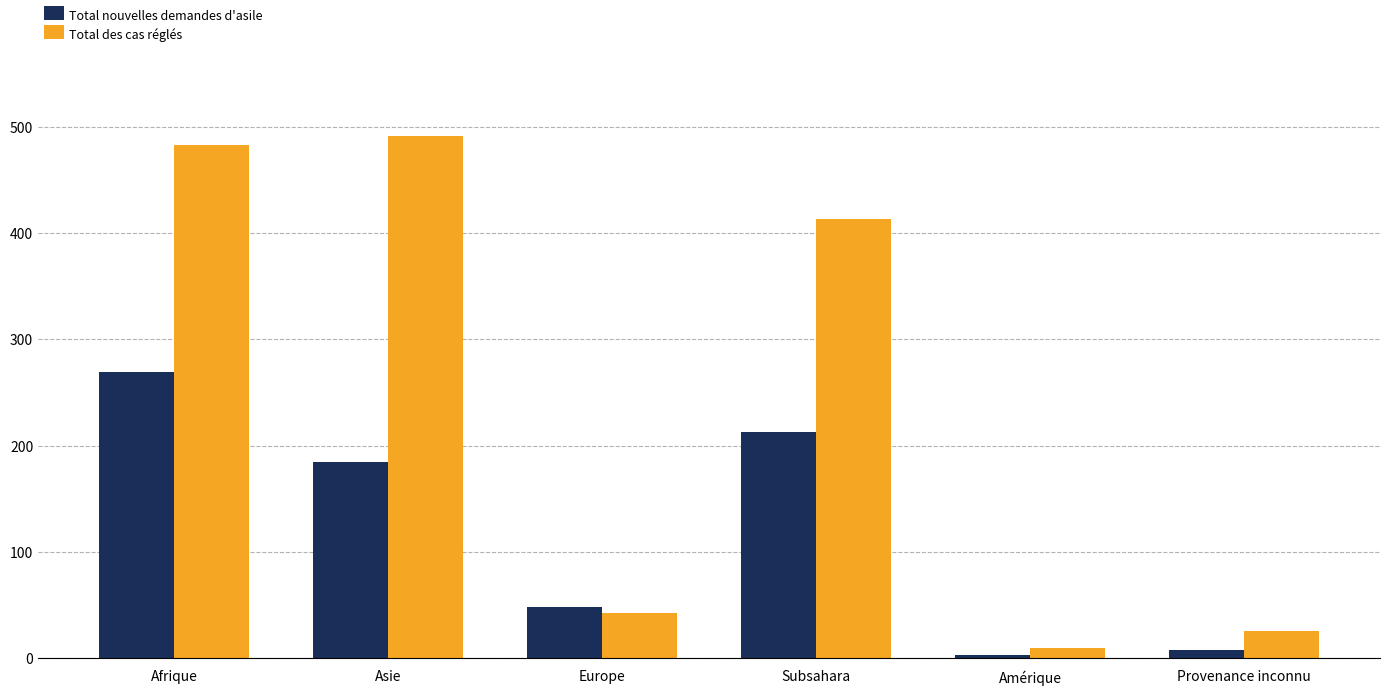

What is the greatest value displayed?

491